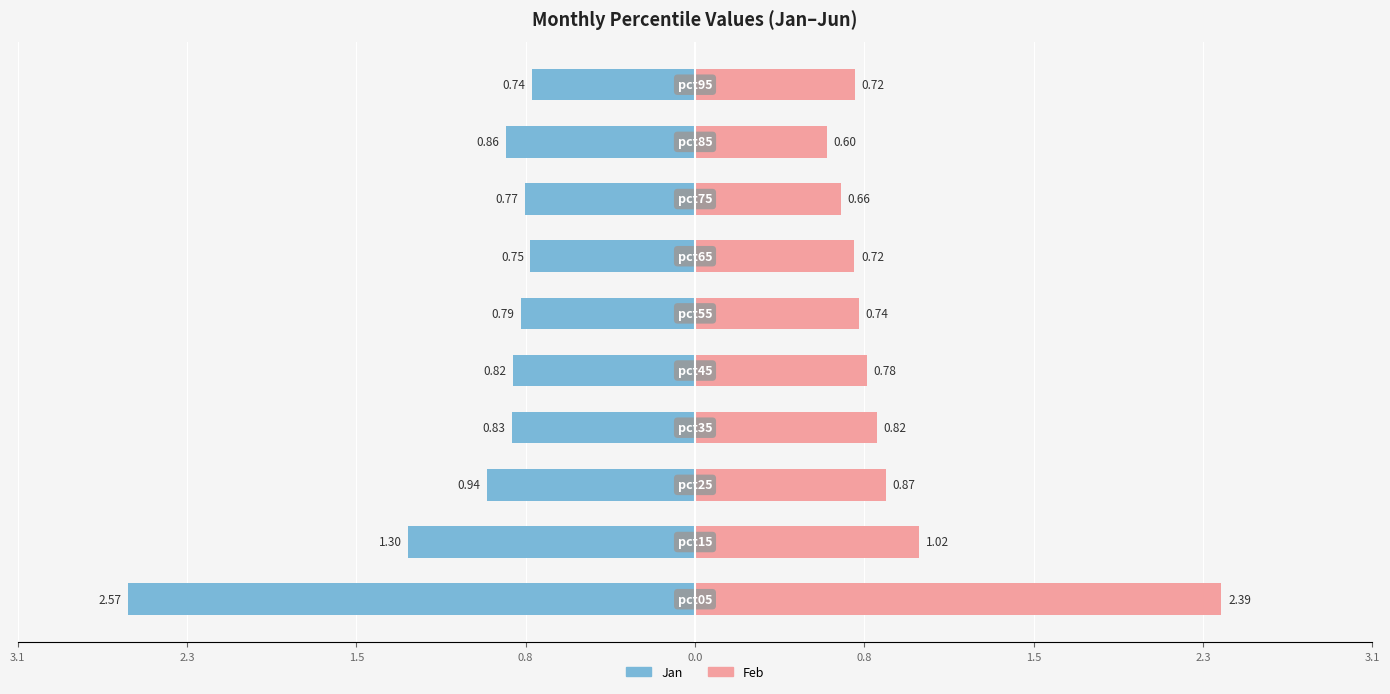

What is the average value of the Feb series?

0.9